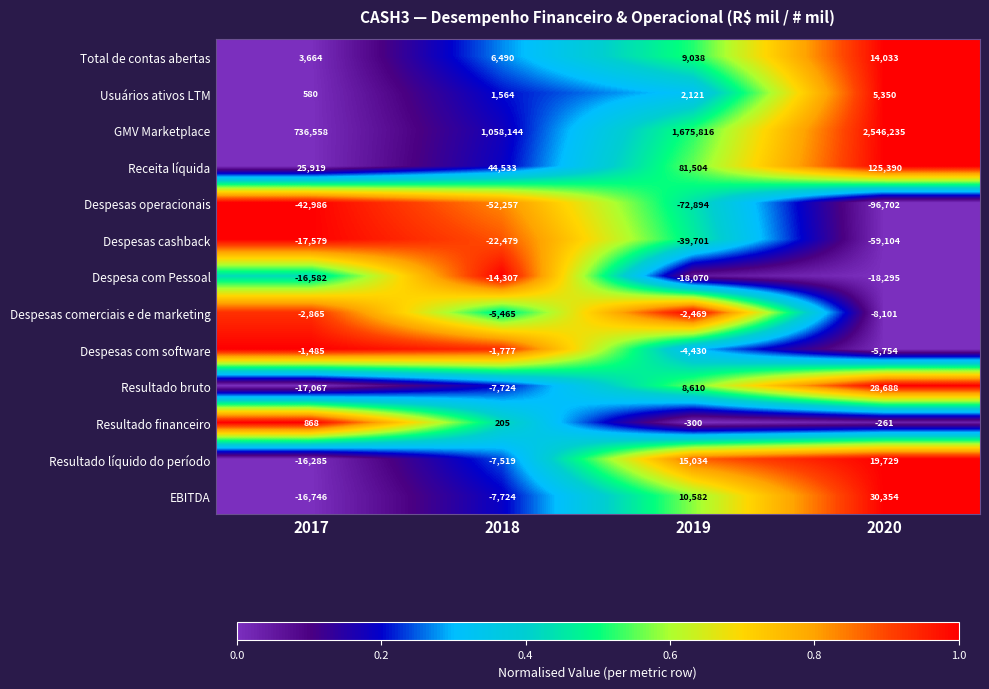

What is the greatest value displayed?

2546235